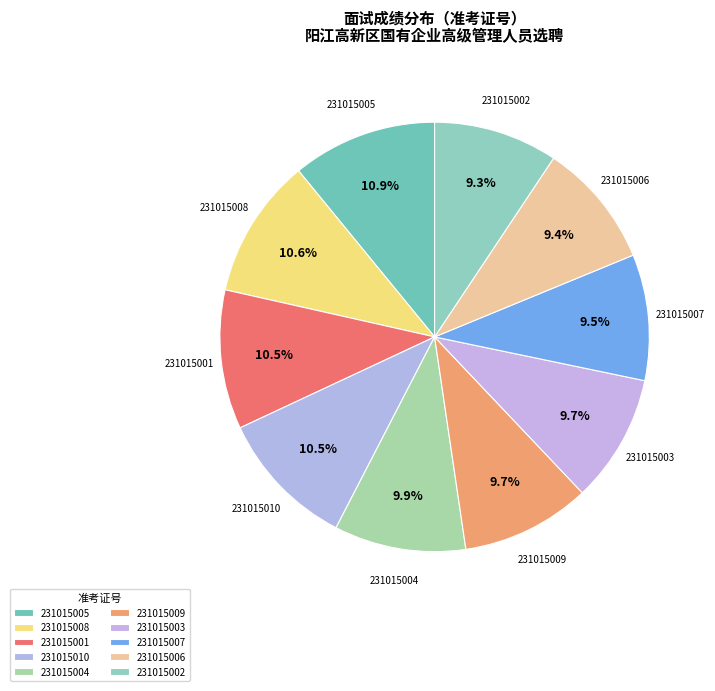

How much of the chart is everything except 231015001?

89.5%